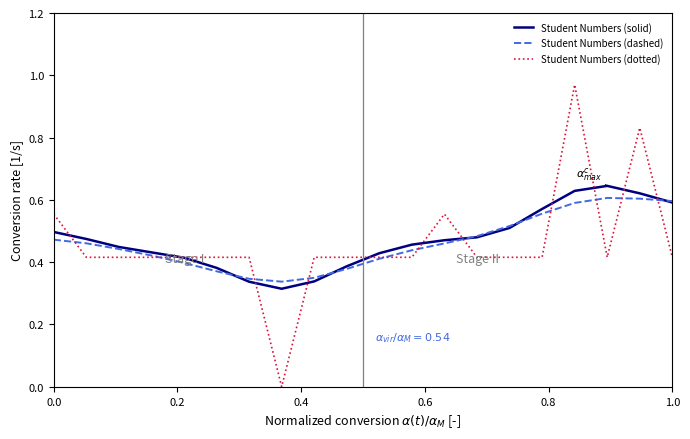

Which series has the largest range (max minus min)?

Student Numbers (dotted)